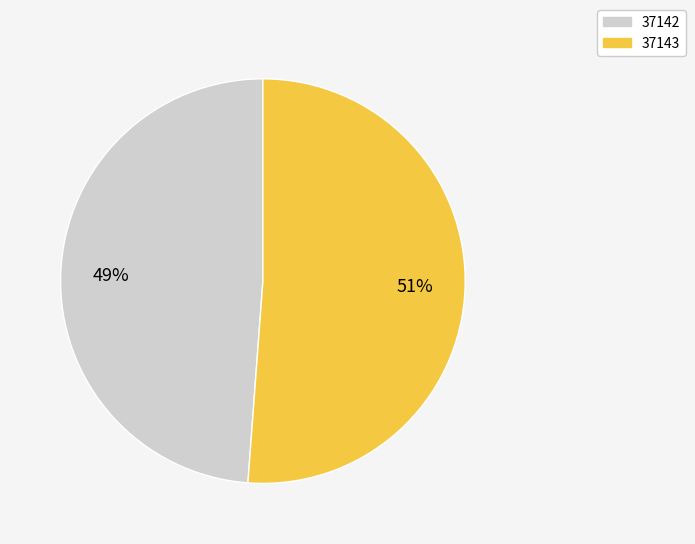

Approximately how many times larger is the value at 37142 compared to 37143?

1.0